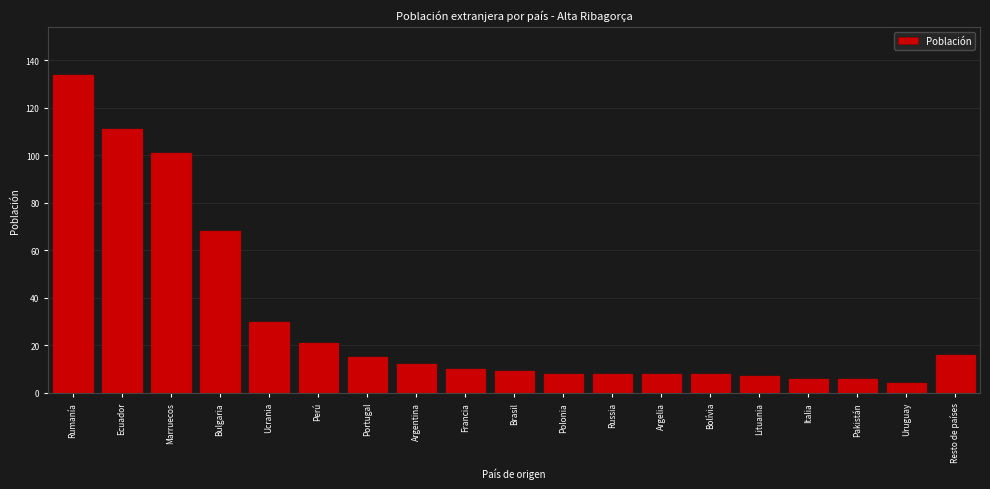

Reading left to right, transcribe all the data shown in this chart.

Rumanía=134	Ecuador=111	Marruecos=101	Bulgaria=68	Ucrania=30	Perú=21	Portugal=15	Argentina=12	Francia=10	Brasil=9	Polonia=8	Russia=8	Argelia=8	Bolívia=8	Lituania=7	Italia=6	Pakistán=6	Uruguay=4	Resto de países=16